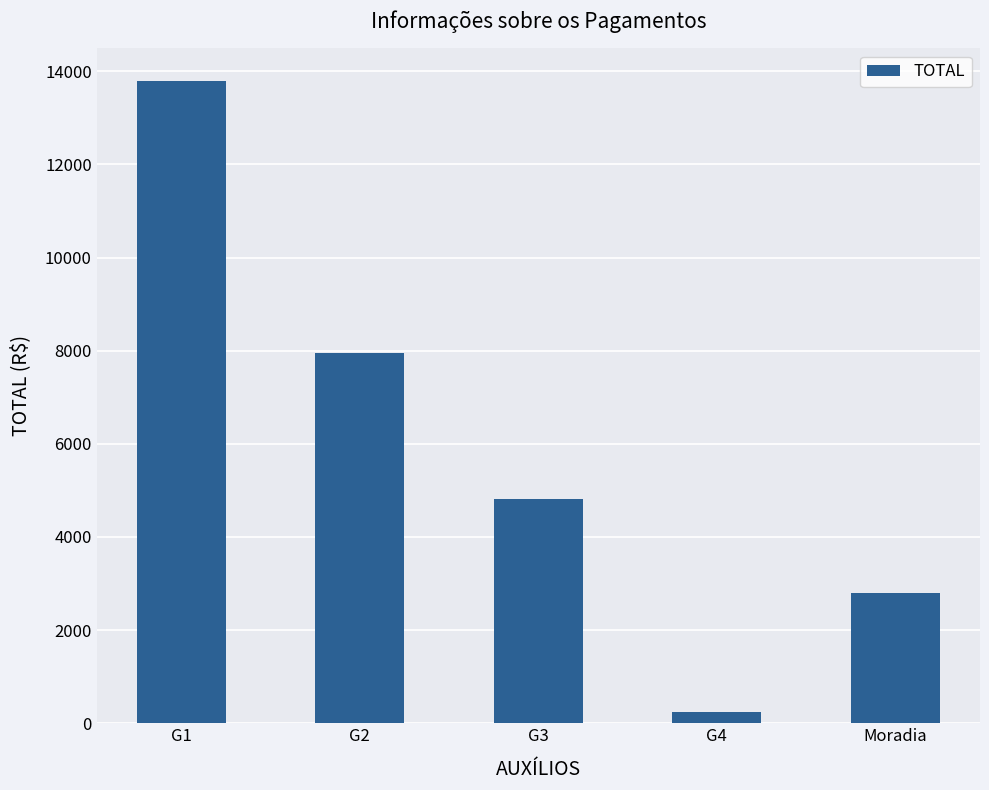

How many values are between 2800 and 7955?

3